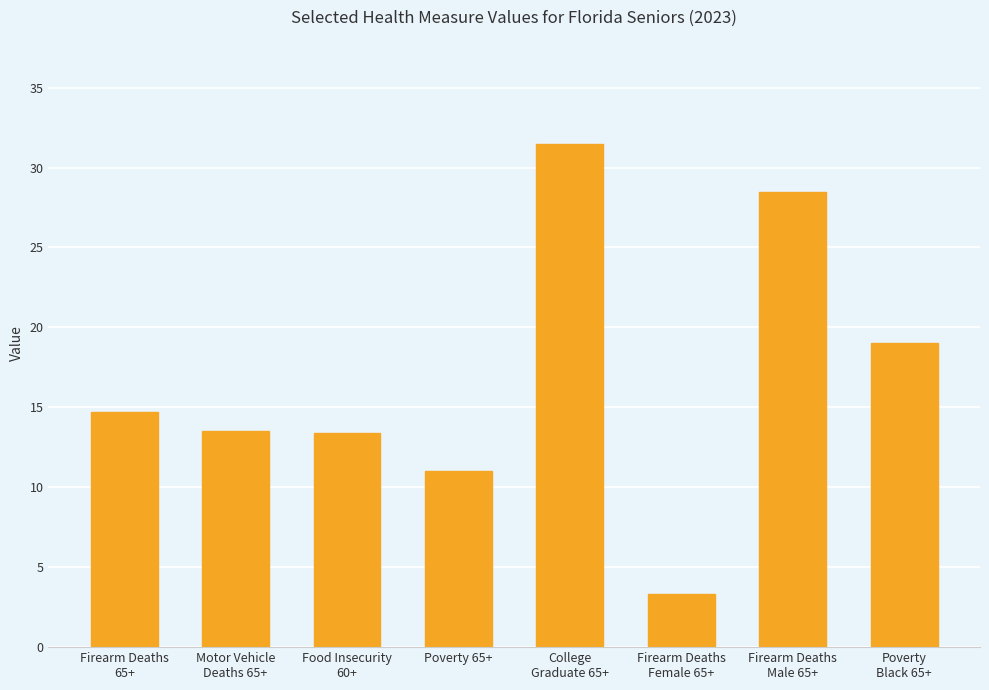

What is the average value?

16.9